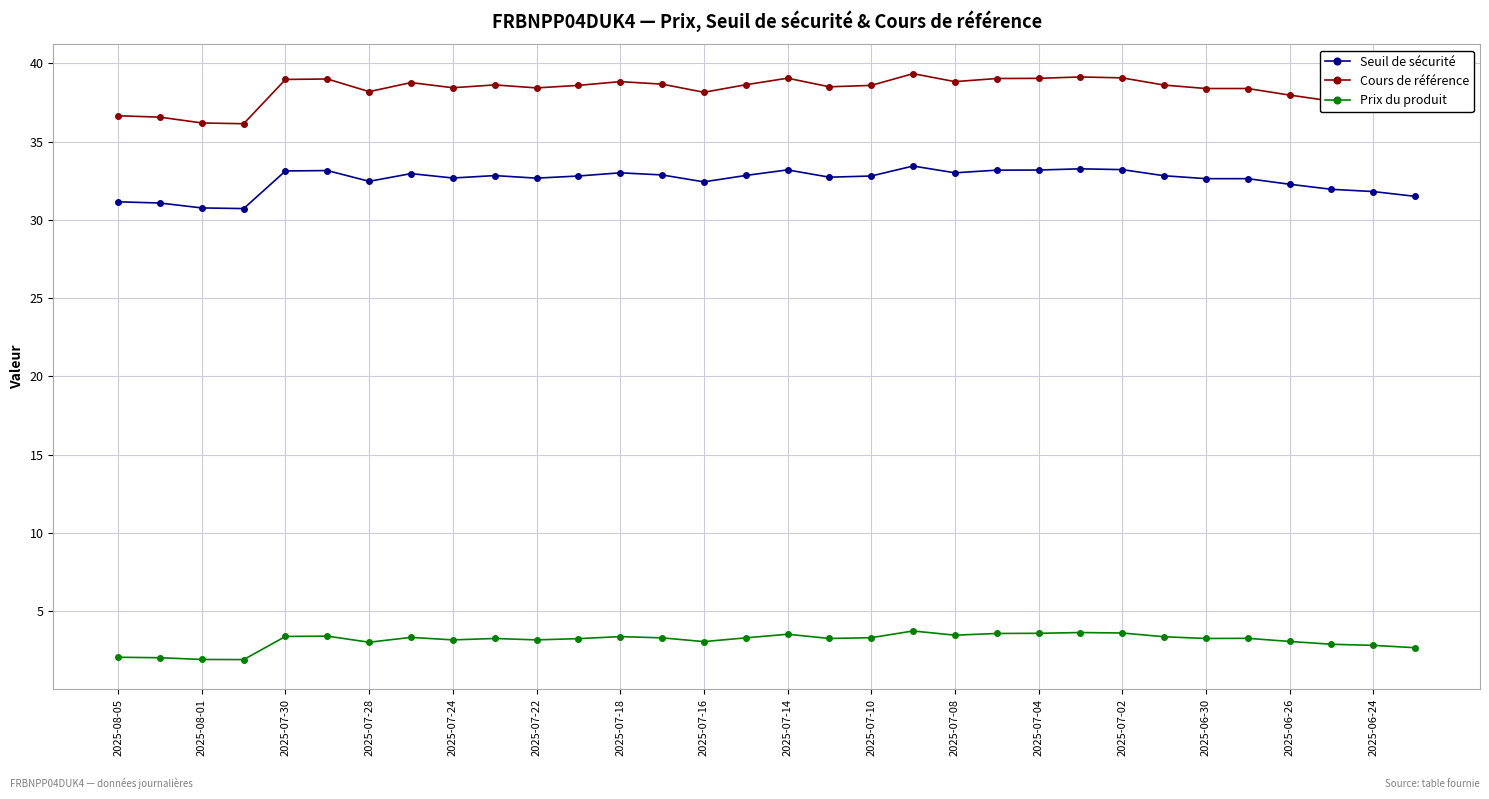

True or false: Cours de référence and Seuil de sécurité cross at least once.

False